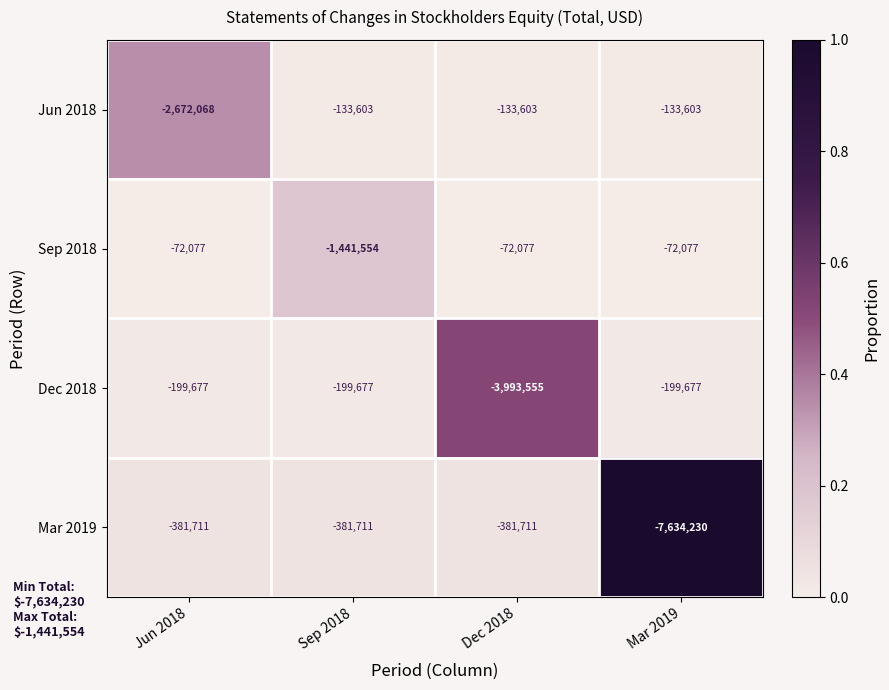

What is the sum of all Jun 2018 values?

-3072877